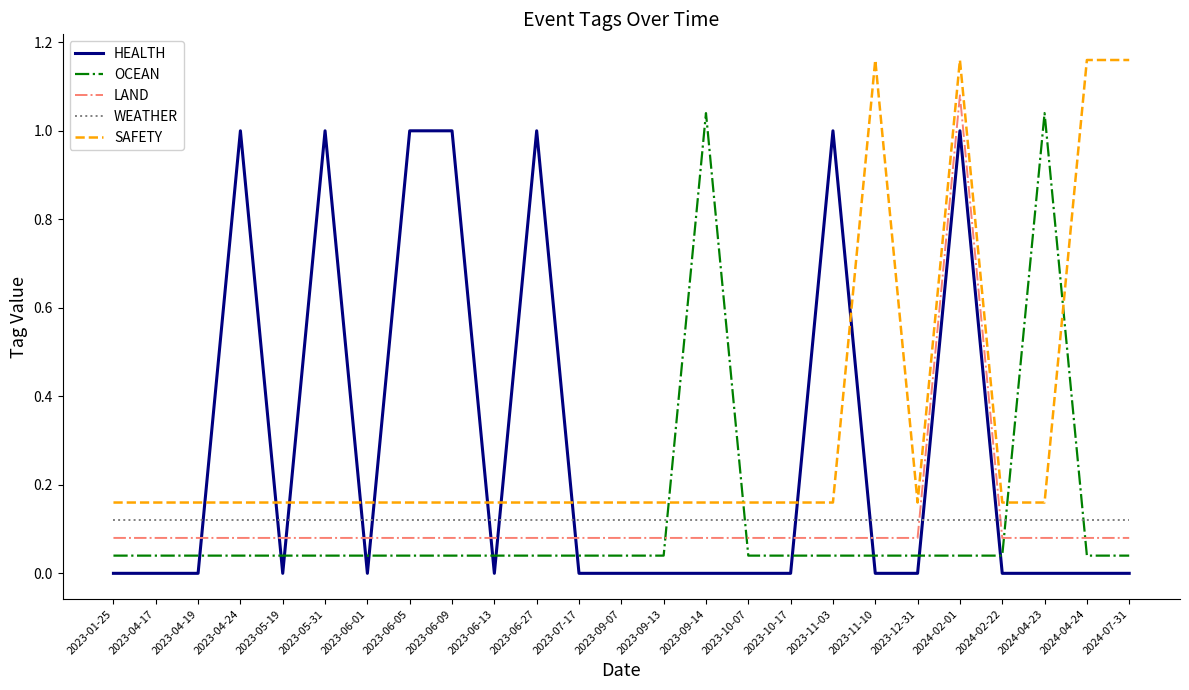

At which category is the sum across all series the highest?

2024-02-01